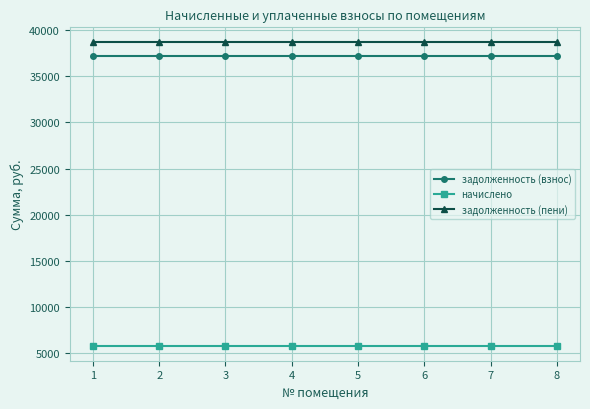

Is it true that начислено equals 5760.0 at 4?

True